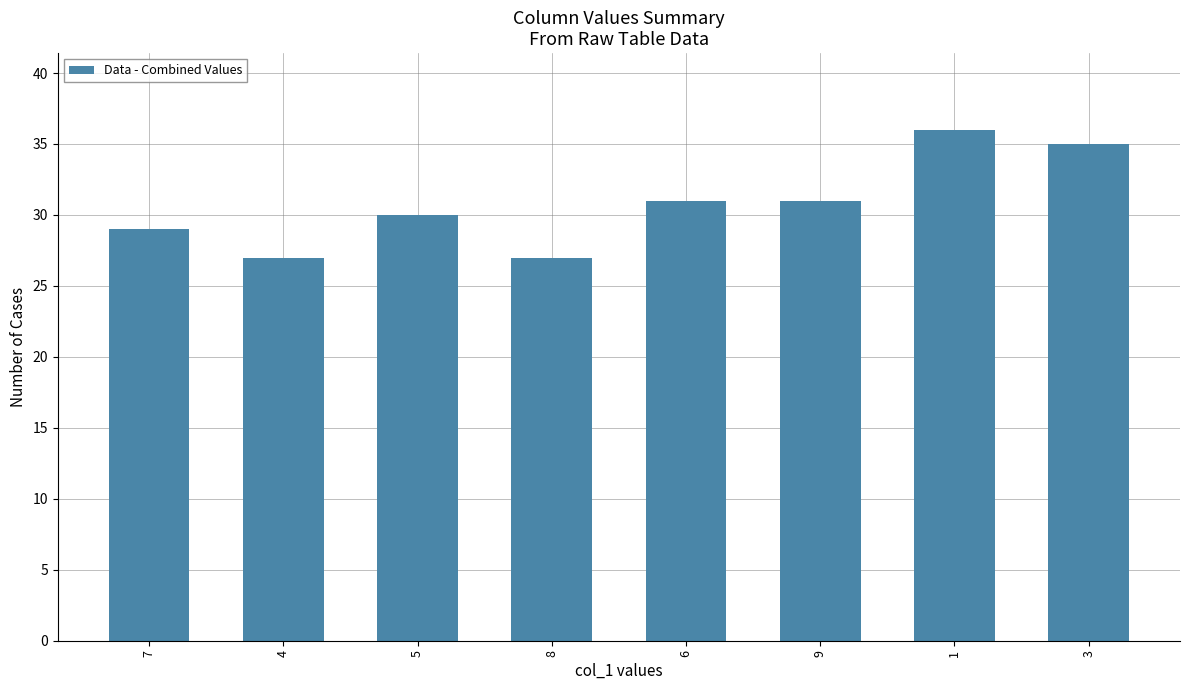

Between 6 and 7, which is larger?

6